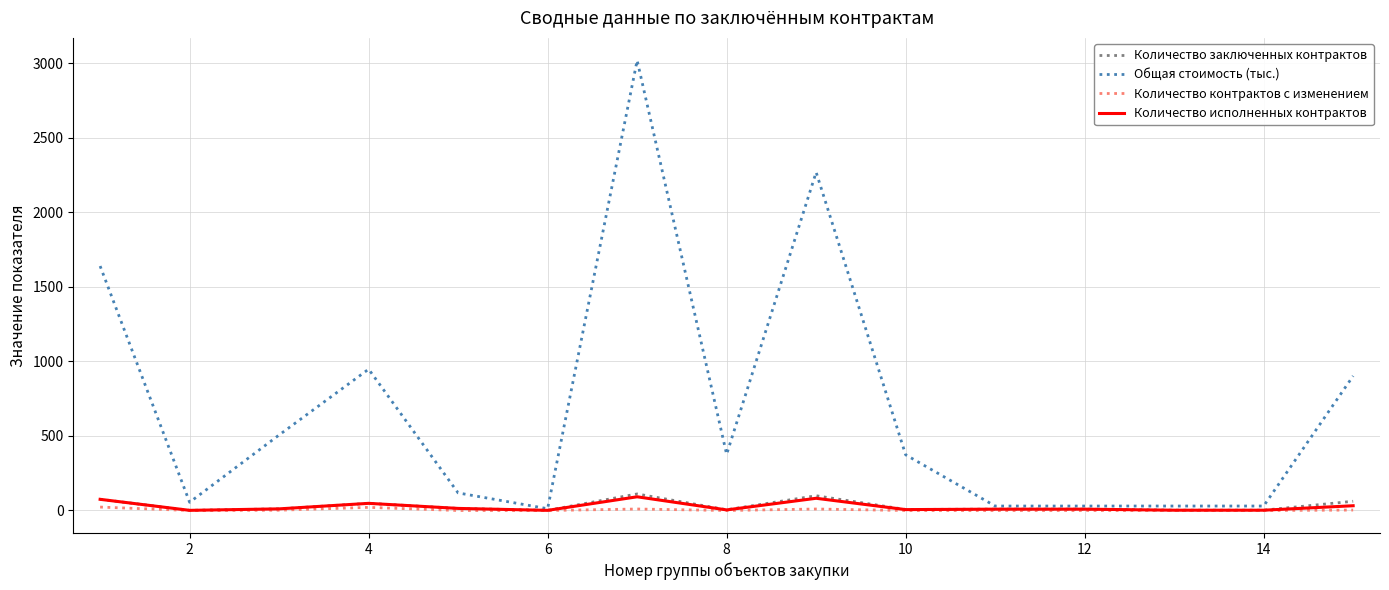

At how many categories does at least one series exceed 2403?

1